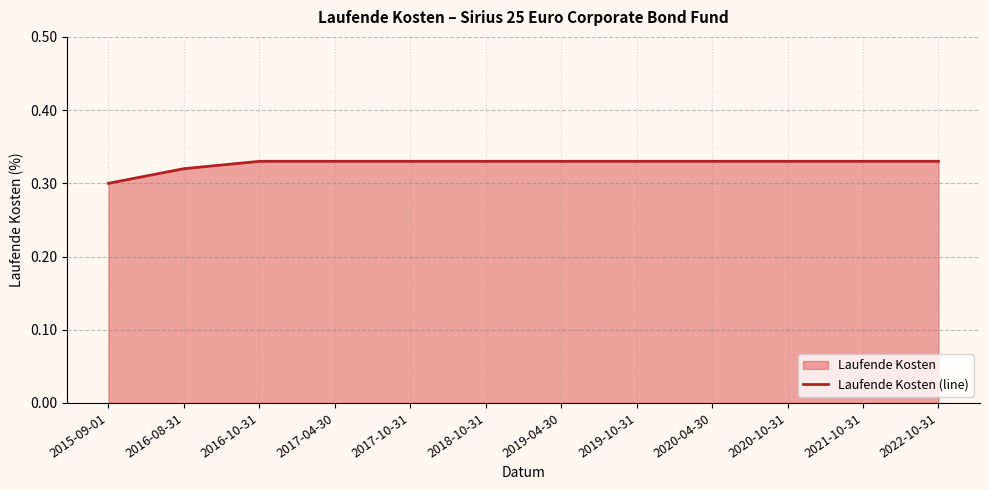

What is the label of the 5th point from the left?

2017-10-31